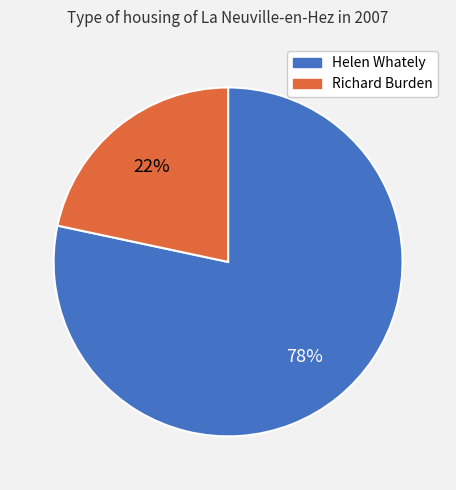

To the nearest percent, what is the average slice percentage?

50%